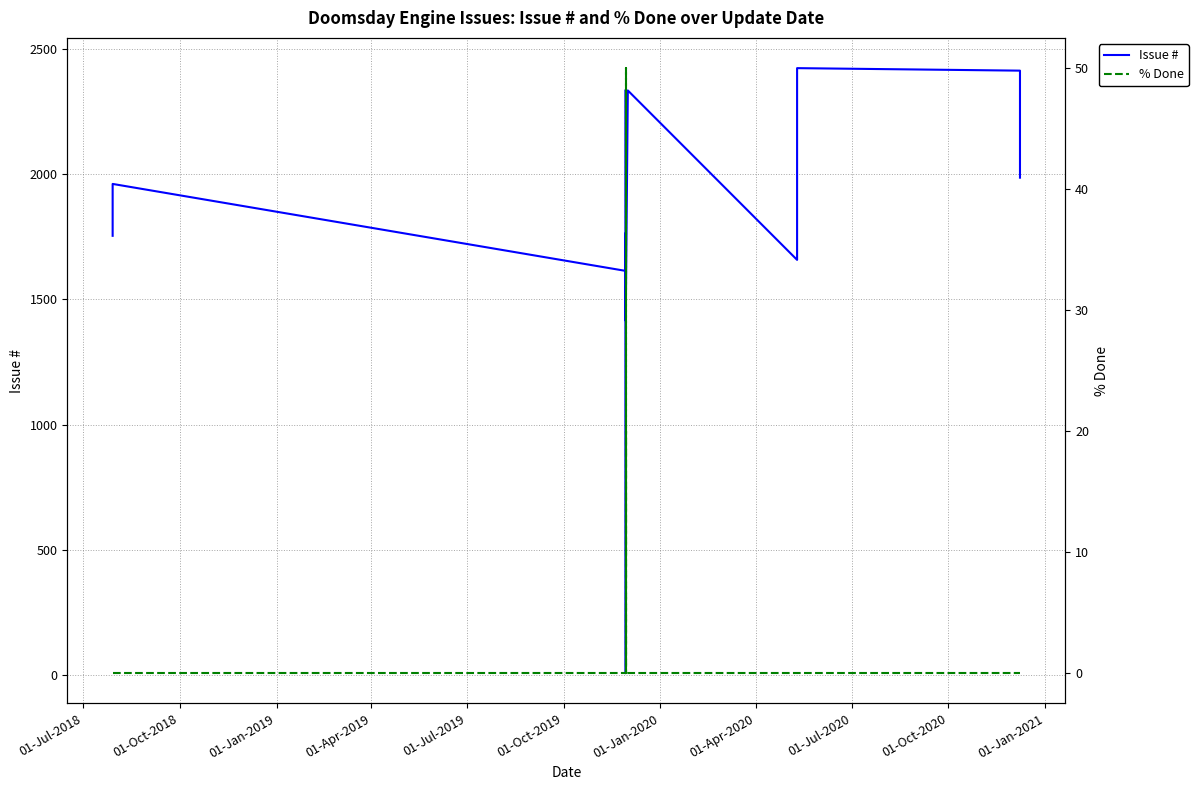

How many data points in % Done are above 0?

2